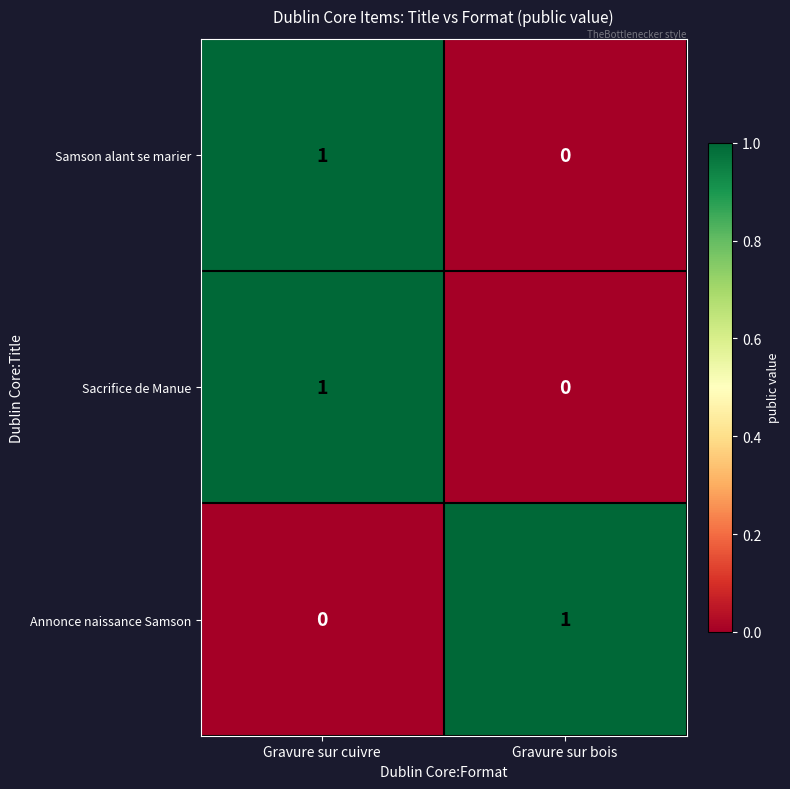

Where is Annonce naissance Samson nearest to the value 0?

Gravure sur cuivre